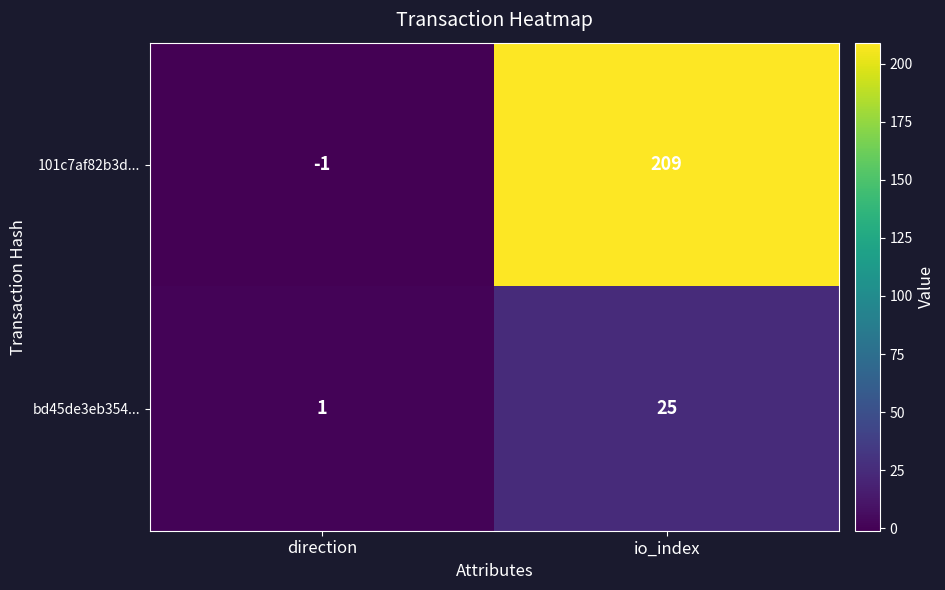

What is the greatest value displayed?

209